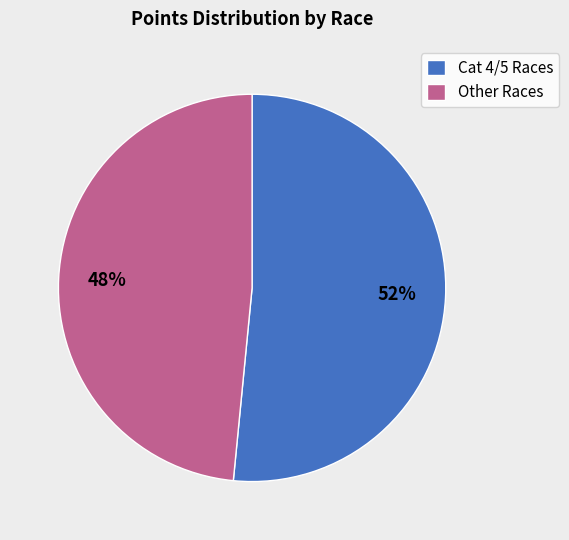

The Cat 4/5 Races slice represents 43% of the pie. True or false?

False